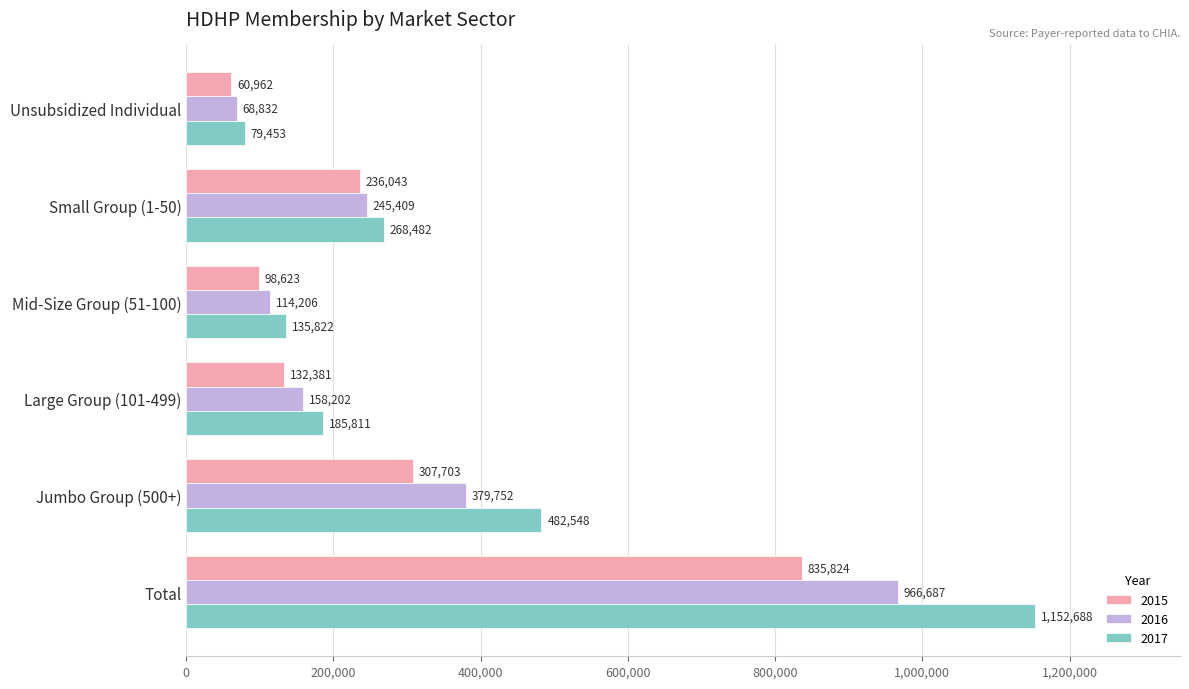

Is the value of 2016 at Unsubsidized Individual greater than the value of 2017 at Small Group (1-50)?

No